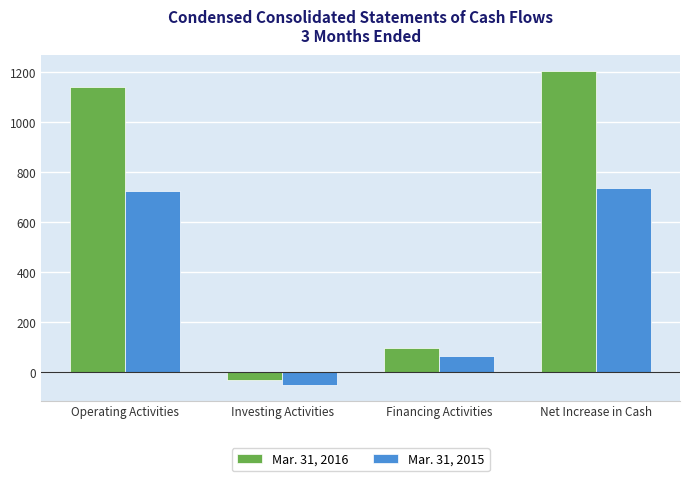

Is it true that Mar. 31, 2016 equals 1206 at Net Increase in Cash?

True